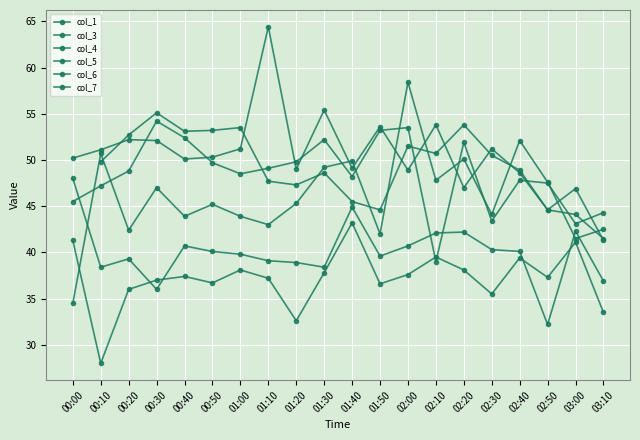

What is the difference between the col_4 values at 01:10 and 01:30?

0.9